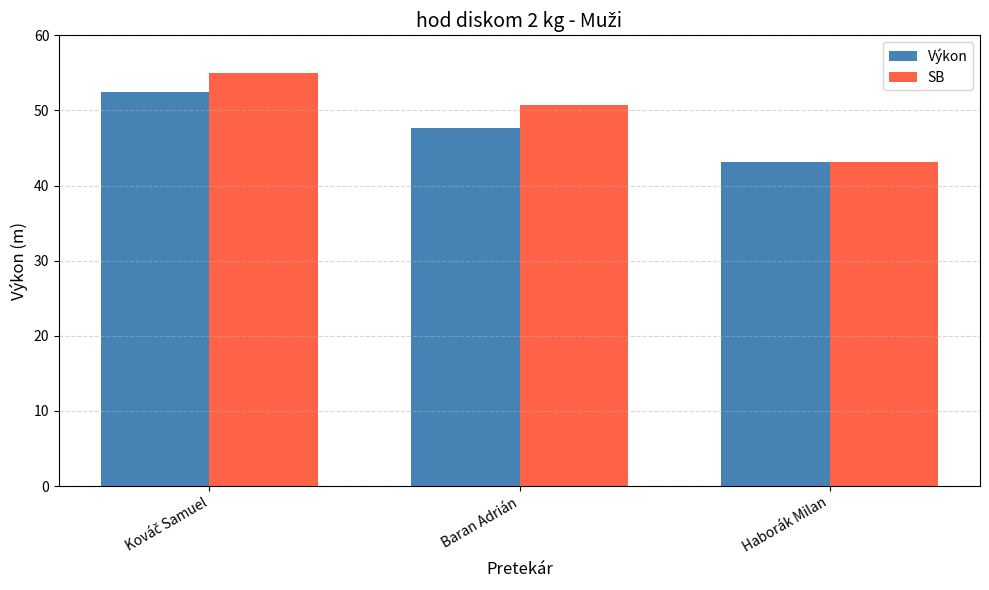

List the series in order of their peak value, lowest first.

Výkon, SB